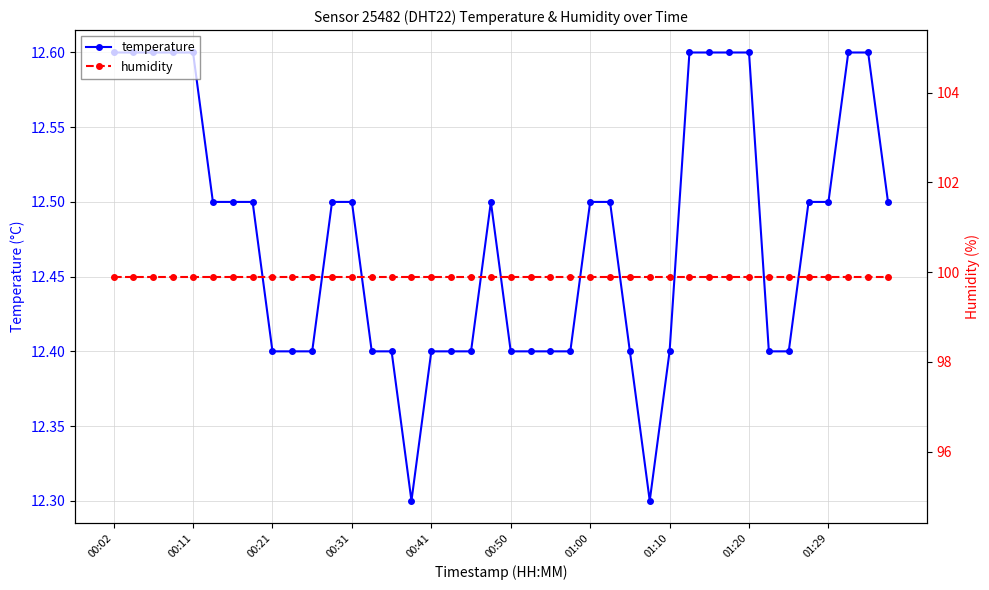

True or false: temperature has a value of 18.4 at 00:31.

False